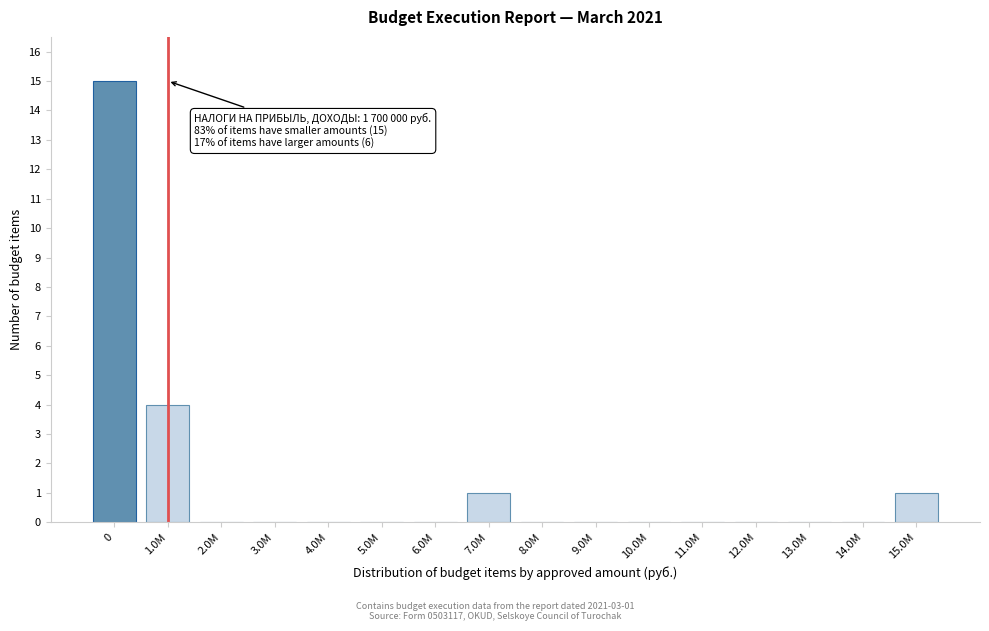

Reading right to left, list all the values displayed in this chart.

15.0M=1	14.0M=0	13.0M=0	12.0M=0	11.0M=0	10.0M=0	9.0M=0	8.0M=0	7.0M=1	6.0M=0	5.0M=0	4.0M=0	3.0M=0	2.0M=0	1.0M=4	0=15